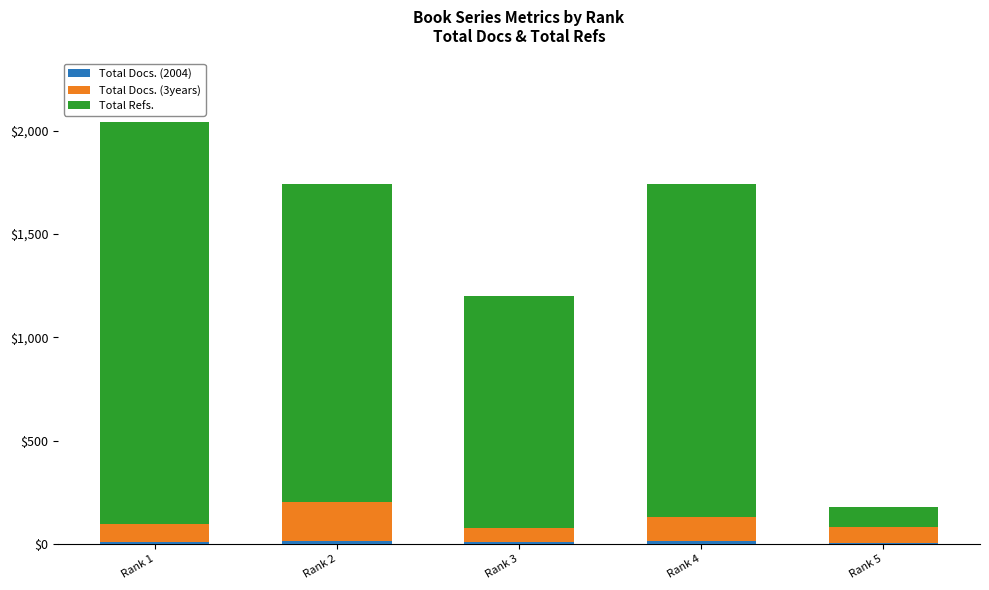

At which category is the sum across all series the highest?

Rank 1